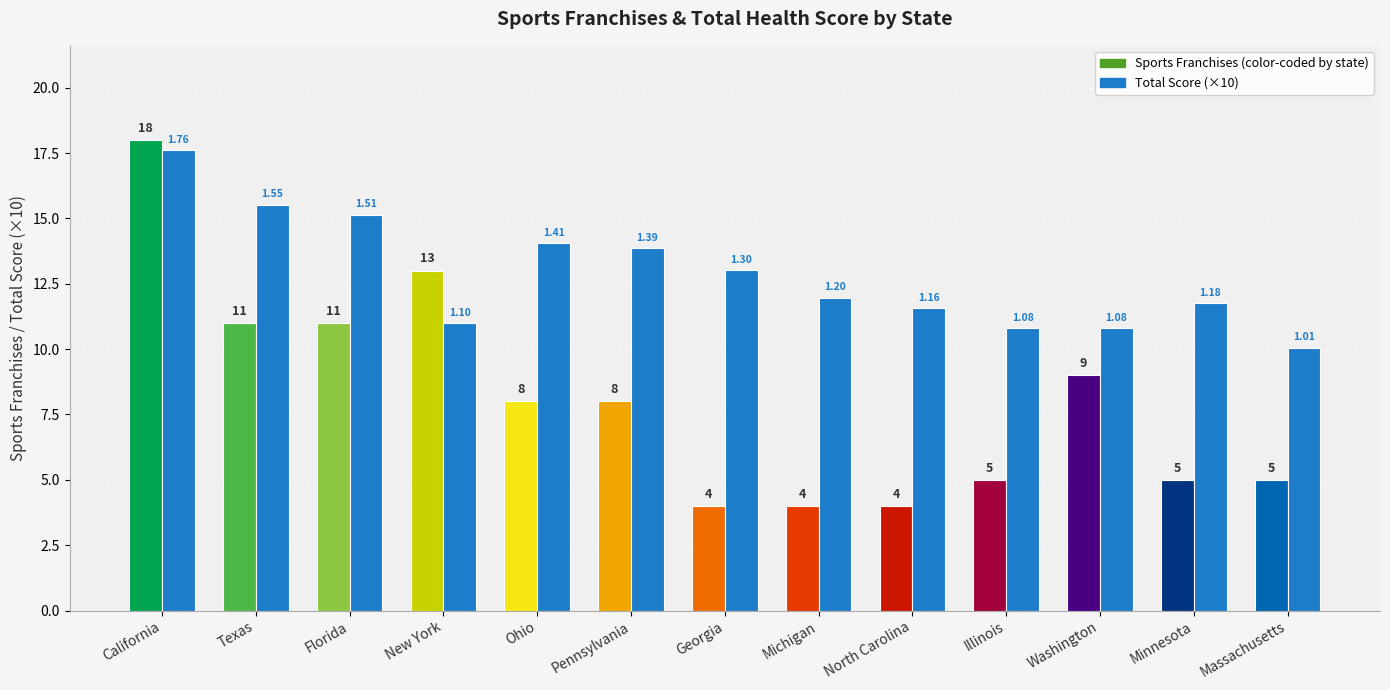

Which label corresponds to the largest value in the chart?

California